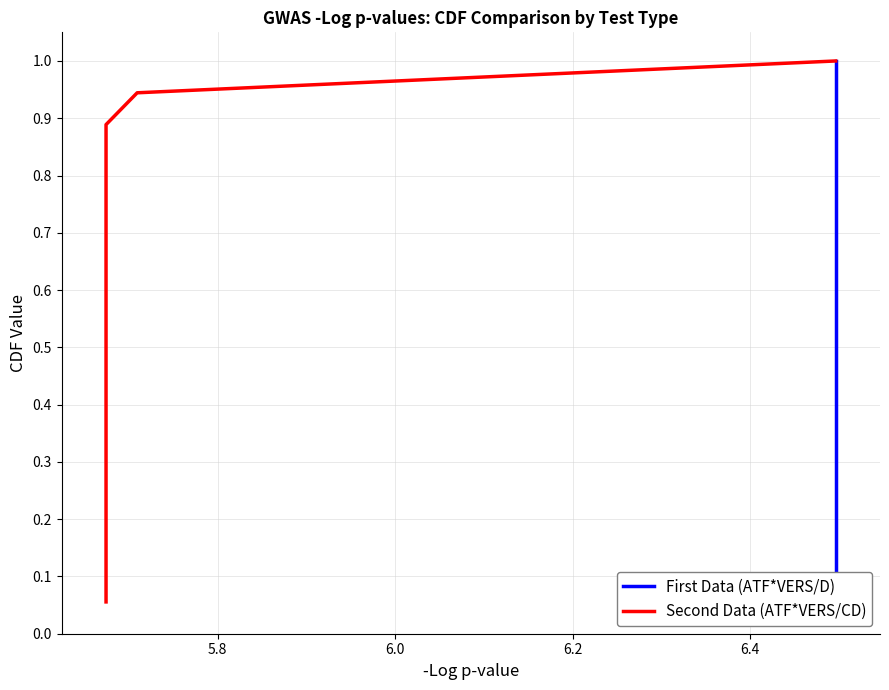

What is the lowest value of the First Data (ATF*VERS/D) series?

0.1